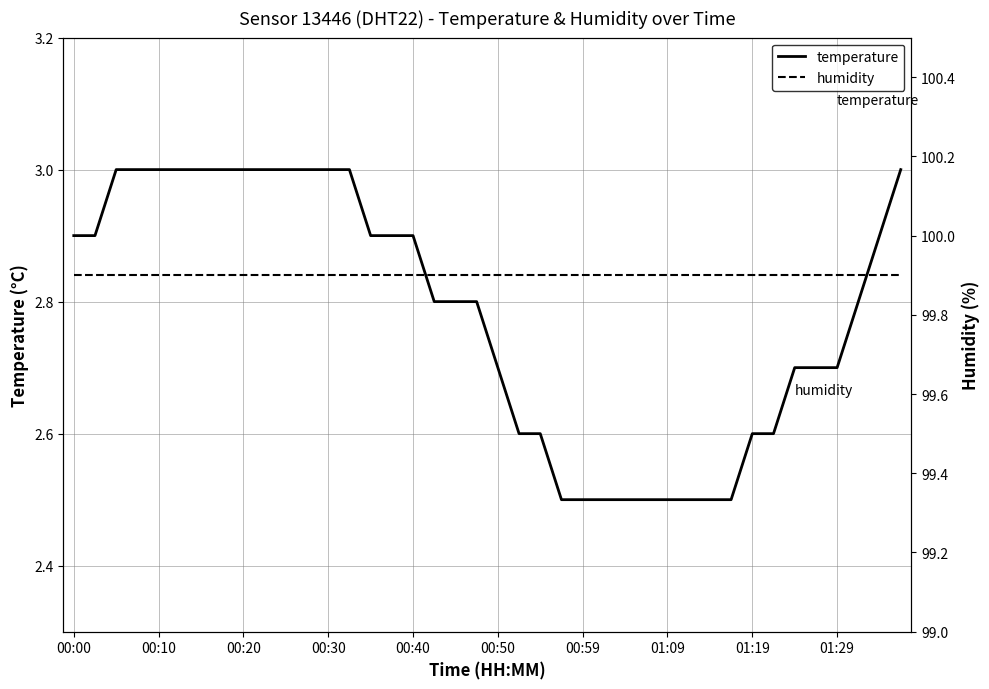

The temperature series shows 5.0 at 00:40. True or false?

False